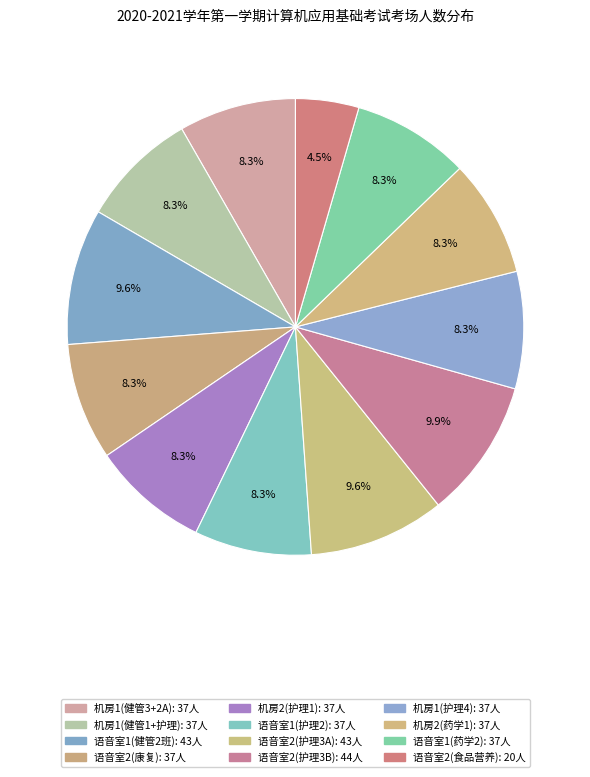

How many segments does this pie chart have?

12